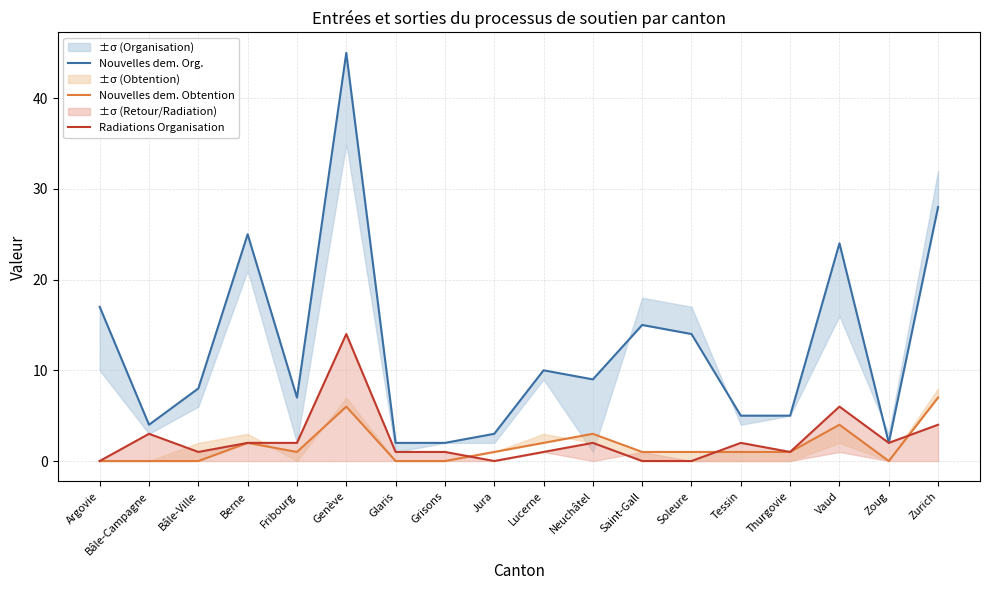

What position from the left is Lucerne?

10